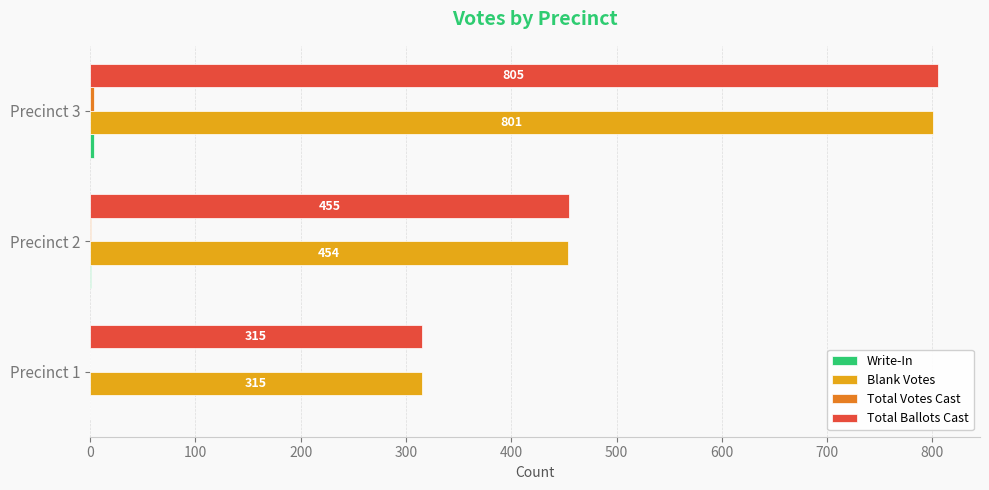

True or false: Total Ballots Cast has a value of 1360 at Precinct 3.

False